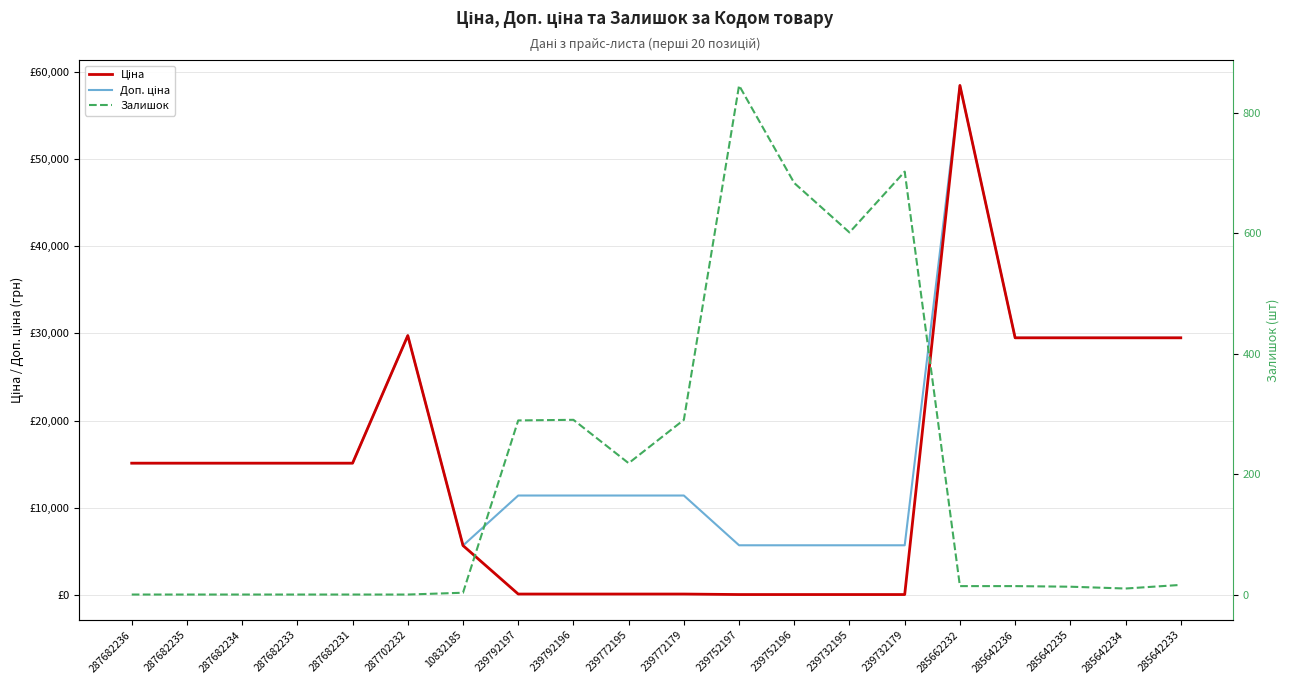

The Ціна series shows 78.5 at 239732195. True or false?

False